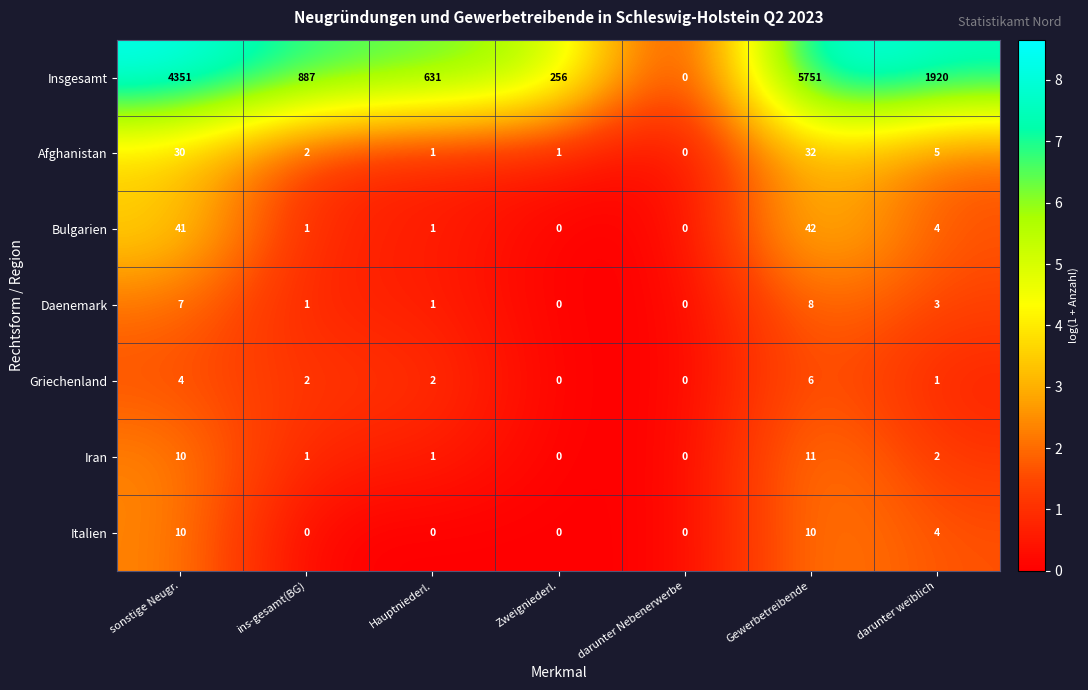

The Bulgarien series shows 2 at Hauptniederl.. True or false?

False